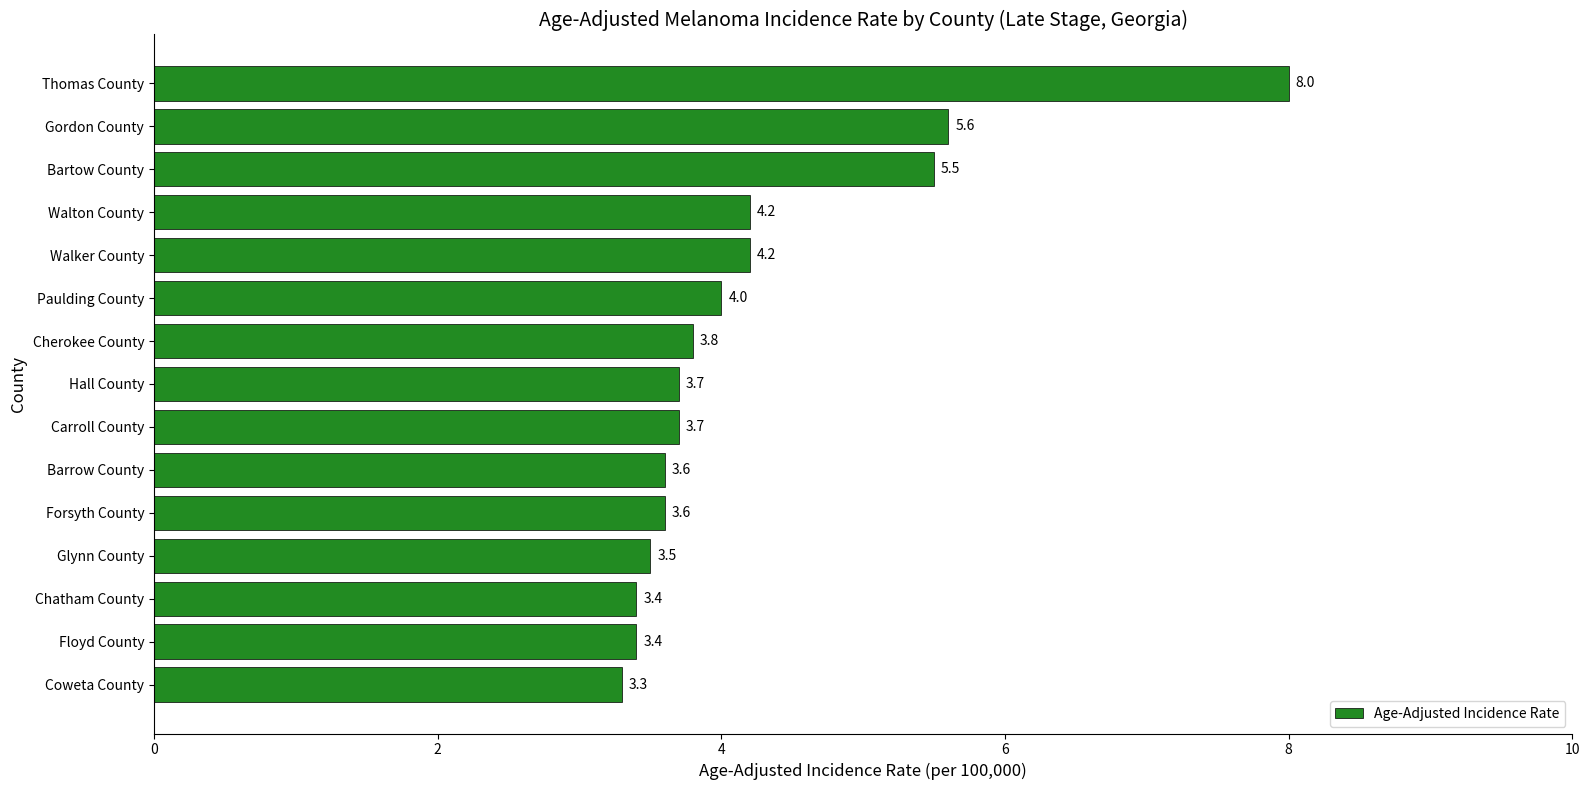

True or false: the data shows 4.7 at Barrow County.

False